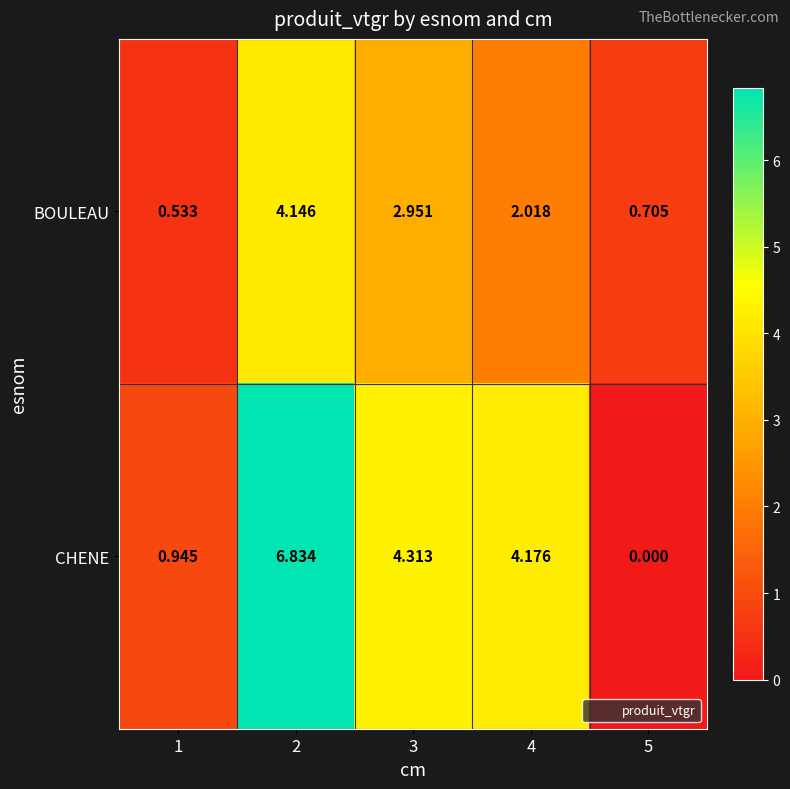

At 4, list the series in order from largest to smallest.

CHENE, BOULEAU